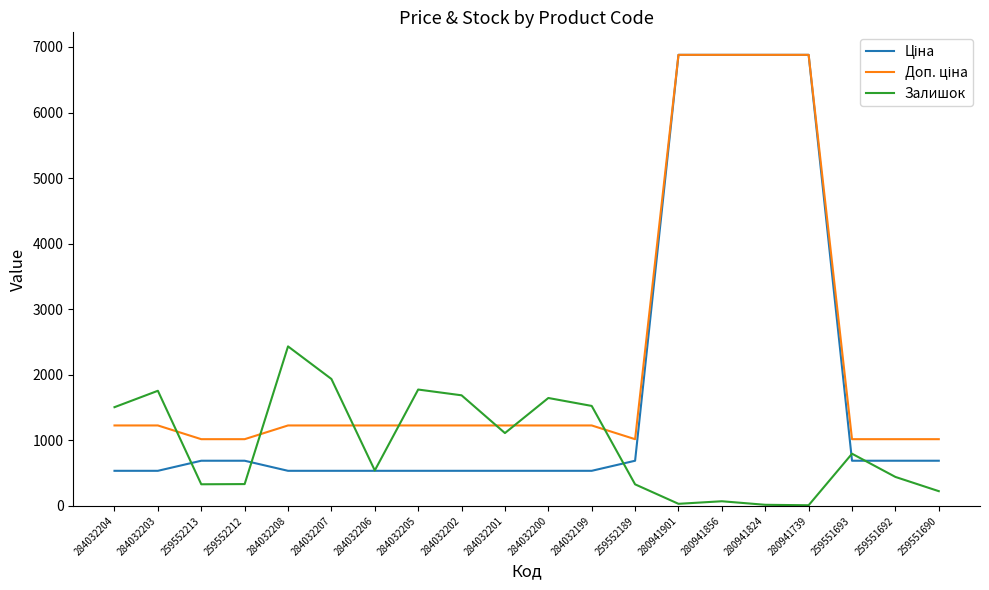

What is the total value across all series at 259551692?

2148.9